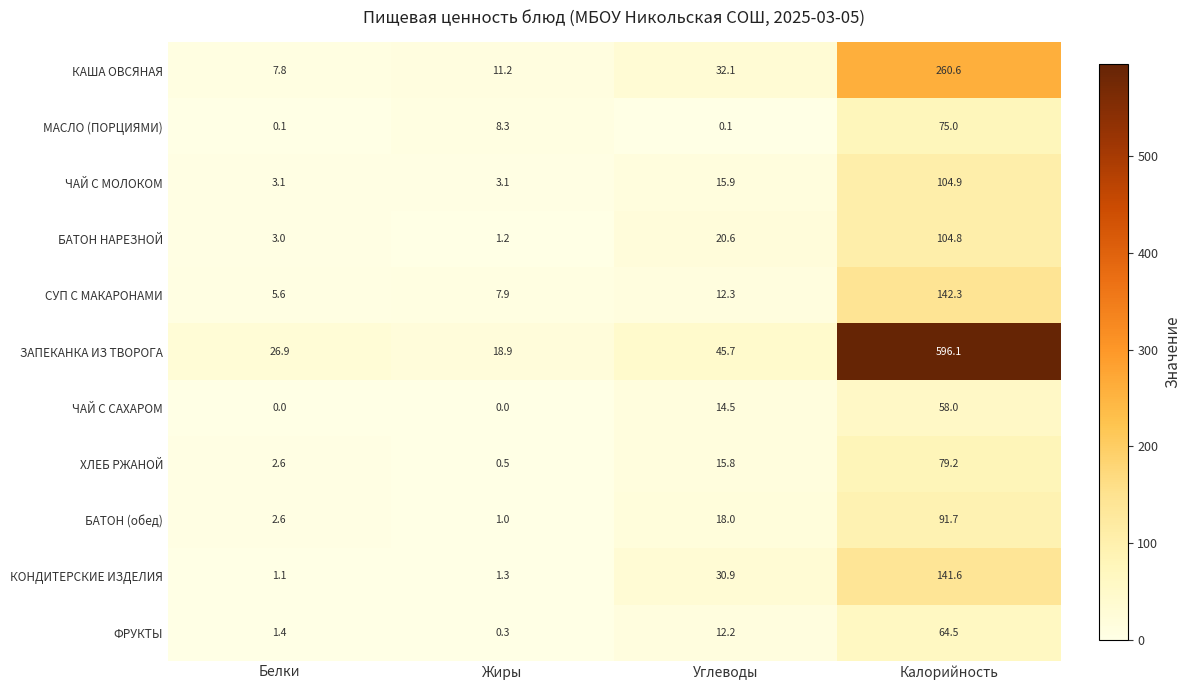

Count the number of data series in this chart.

11